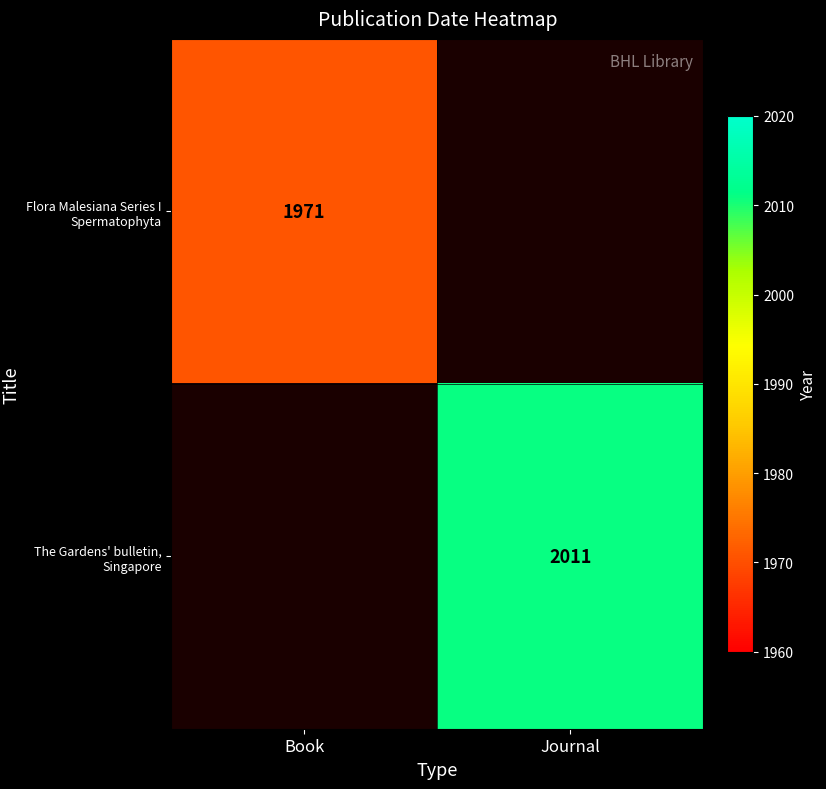

The Flora Malesiana Series I Spermatophyta series shows 1971 at Book. True or false?

True